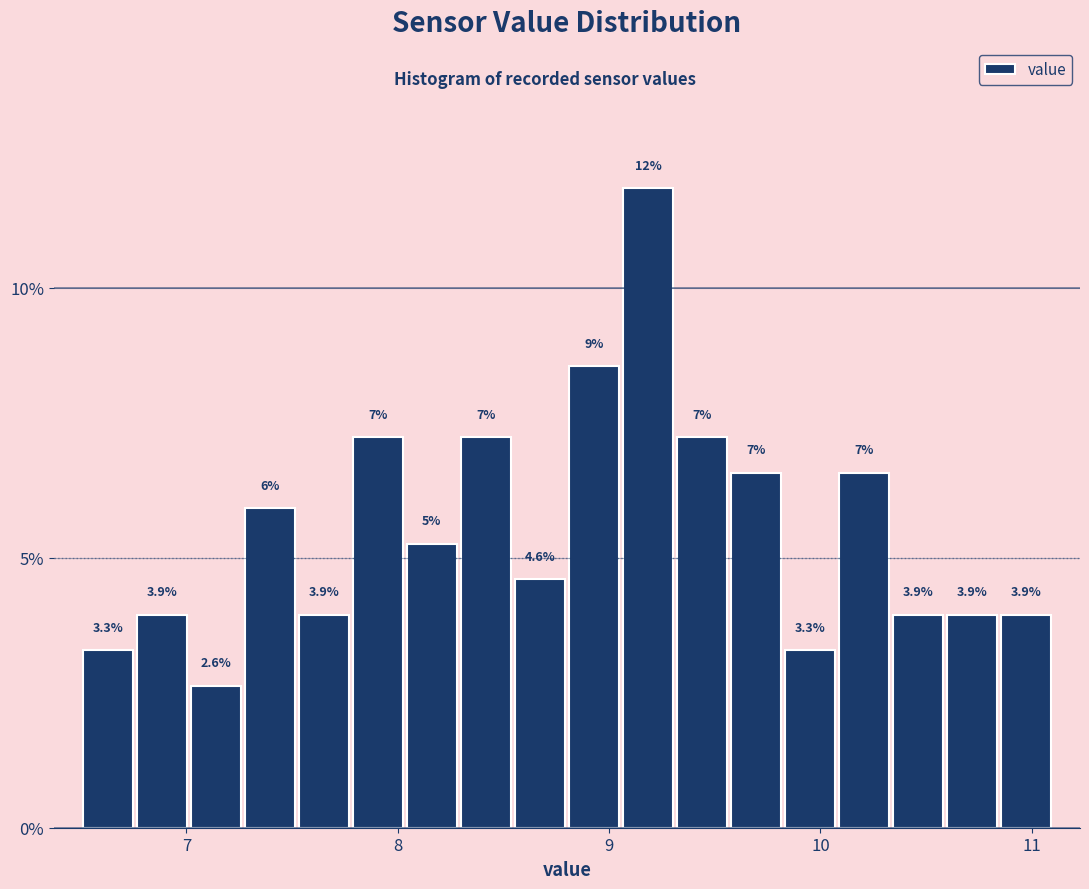

Around what value on the x-axis is the tallest bar? Give the approximate position of its centre, as read against the axis.

9.2